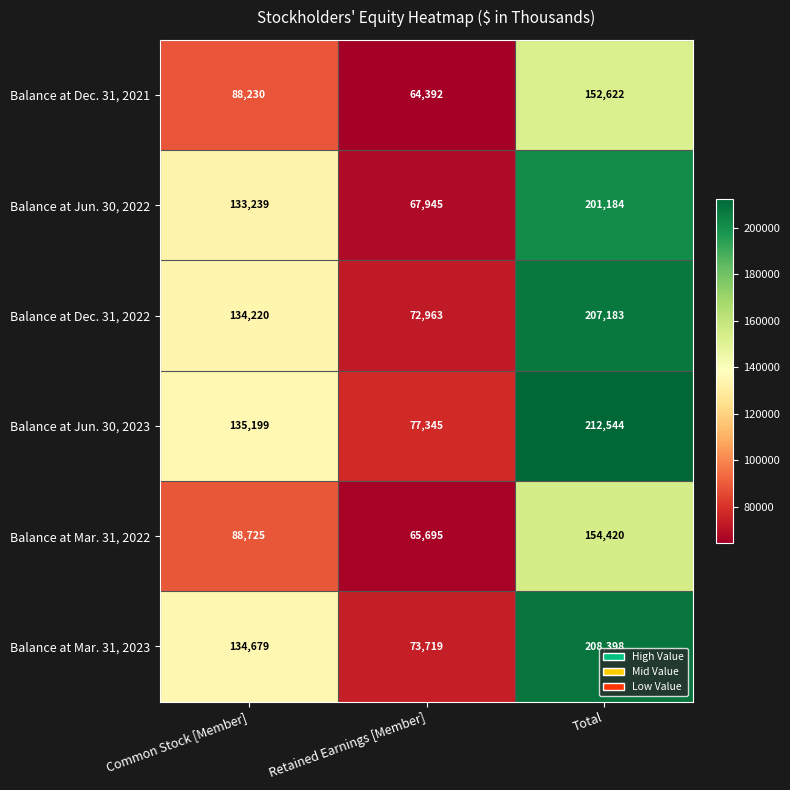

Which series has the largest total across all categories?

Balance at Jun. 30, 2023